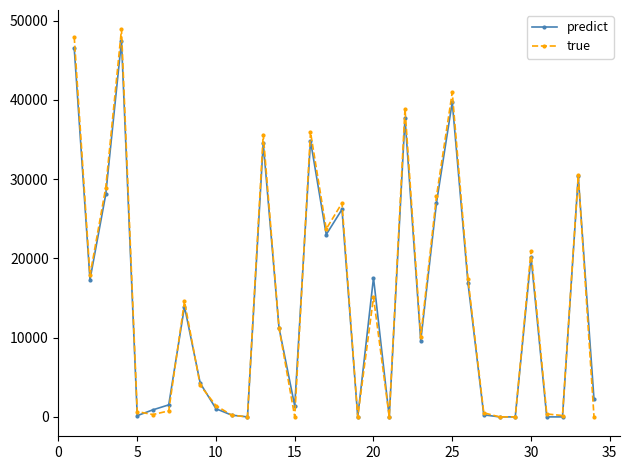

What is the value of the predict point at the 16th from the left?

34846.0